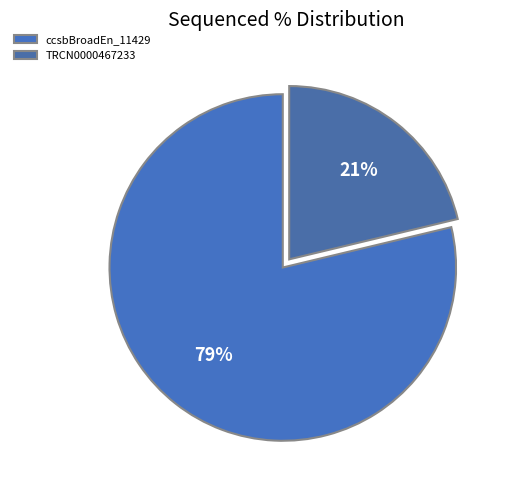

How many segments does this pie chart have?

2